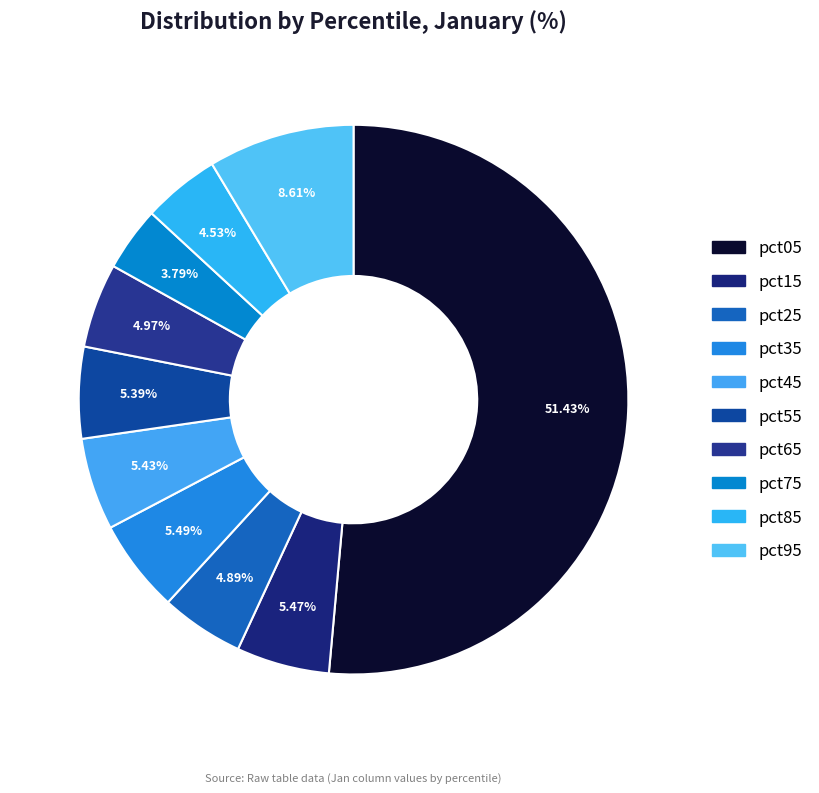

The pct65 slice represents 5% of the pie. True or false?

True